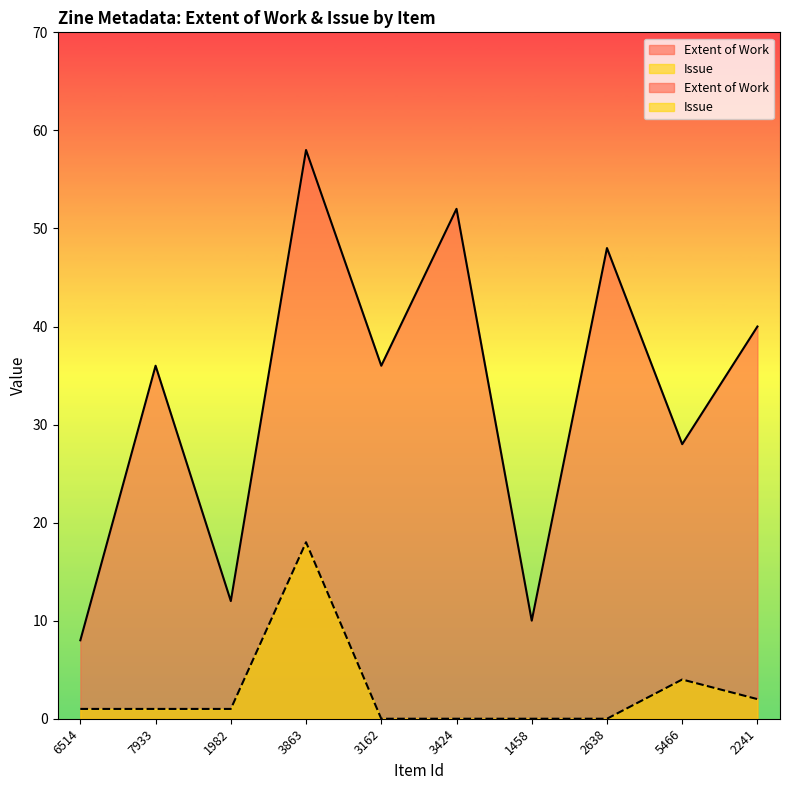

At which category does Issue reach its first local peak?

3863